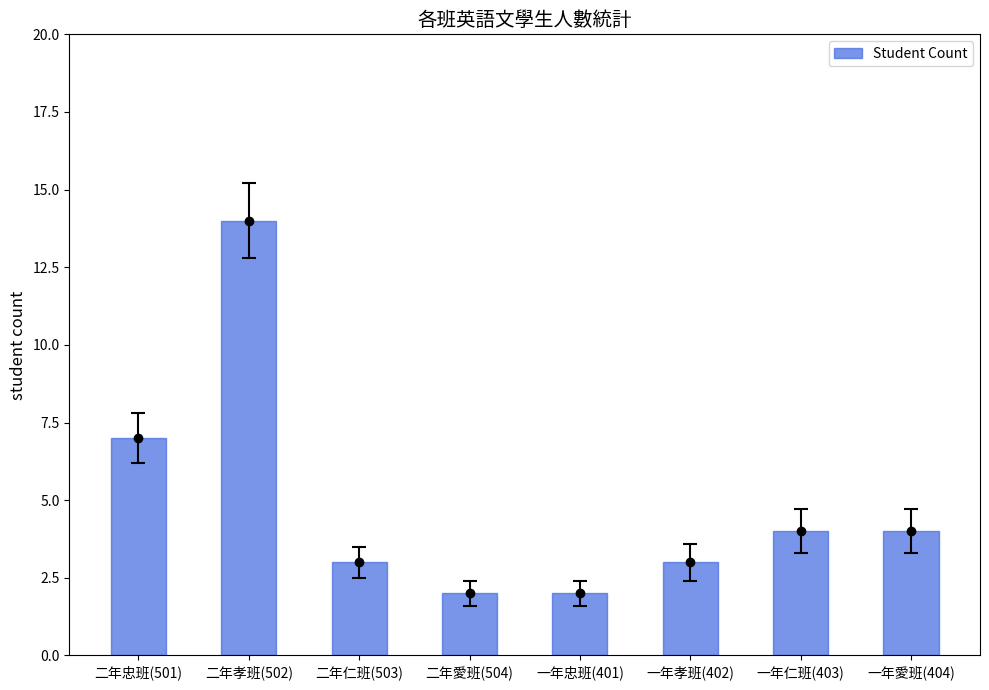

Rank the categories by value from lowest to highest.

二年愛班(504), 一年忠班(401), 二年仁班(503), 一年孝班(402), 一年仁班(403), 一年愛班(404), 二年忠班(501), 二年孝班(502)